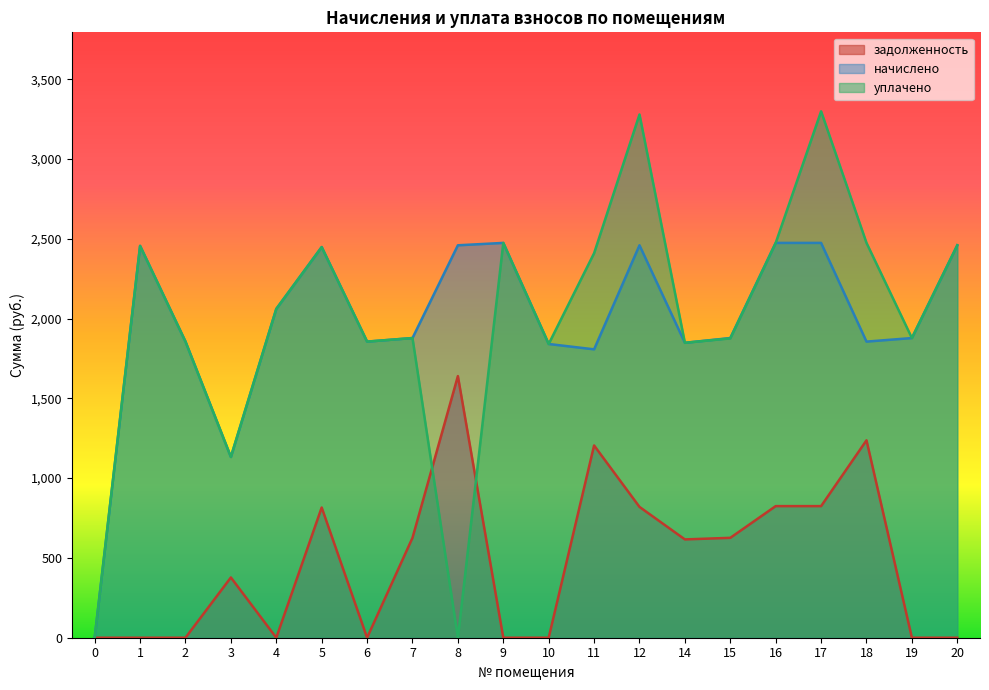

True or false: уплачено has a value of 1097.7 at 16.

False